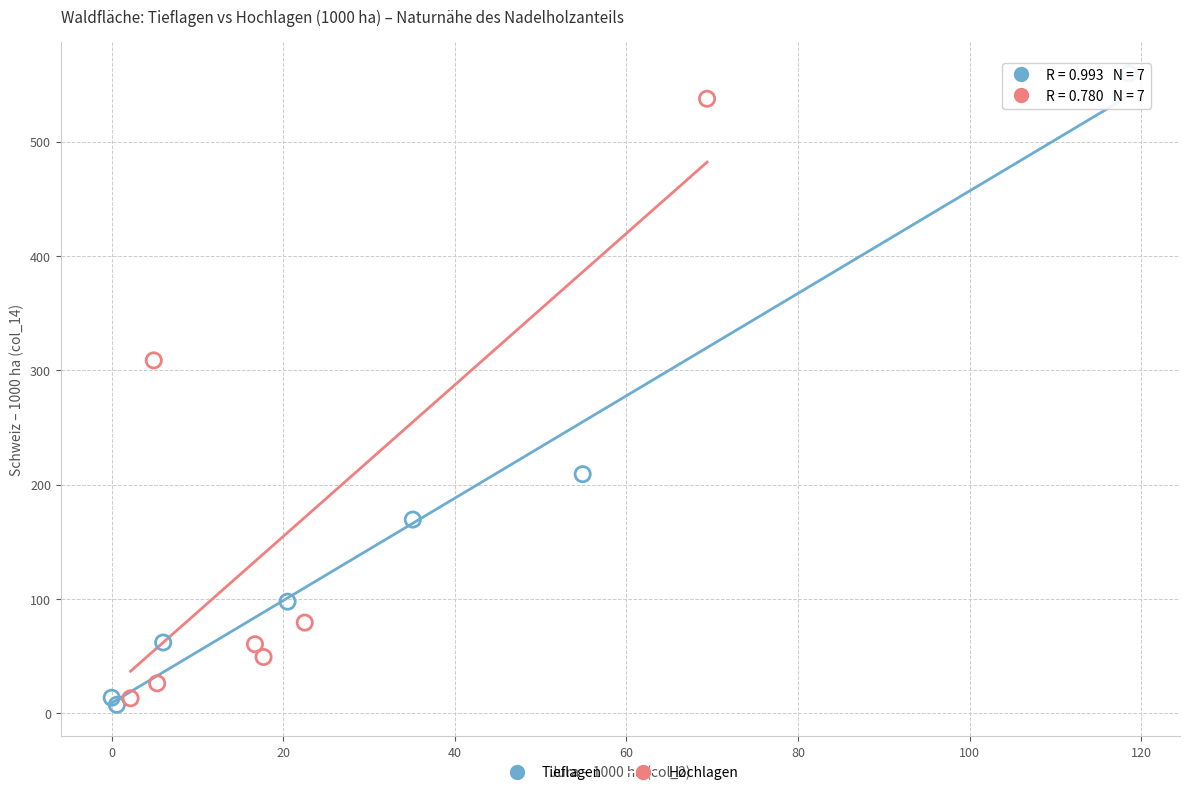

Which series contains the lowest Y value?

Tieflagen